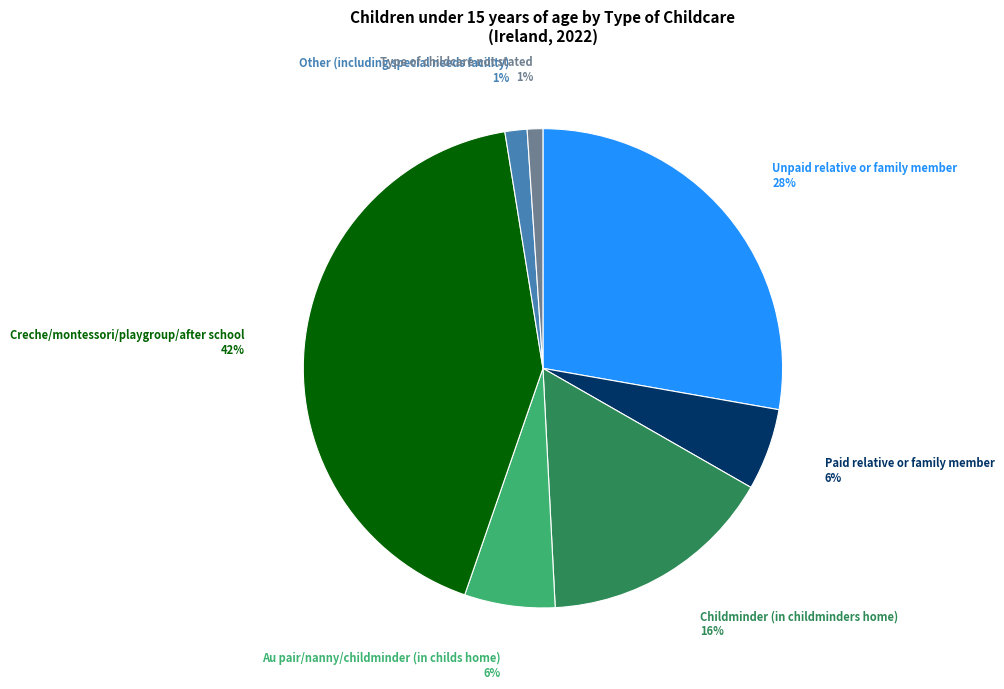

To the nearest percent, what is the difference between the largest and smallest slice percentages?

41%